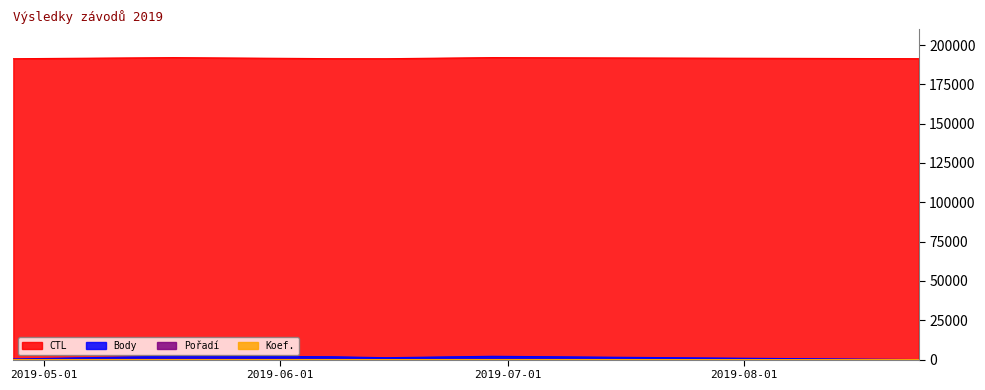

Which series has the largest range (max minus min)?

Body